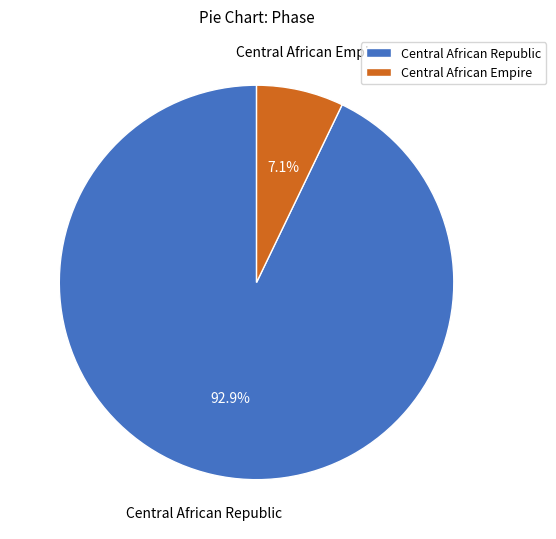

How many slices are in this pie chart?

2